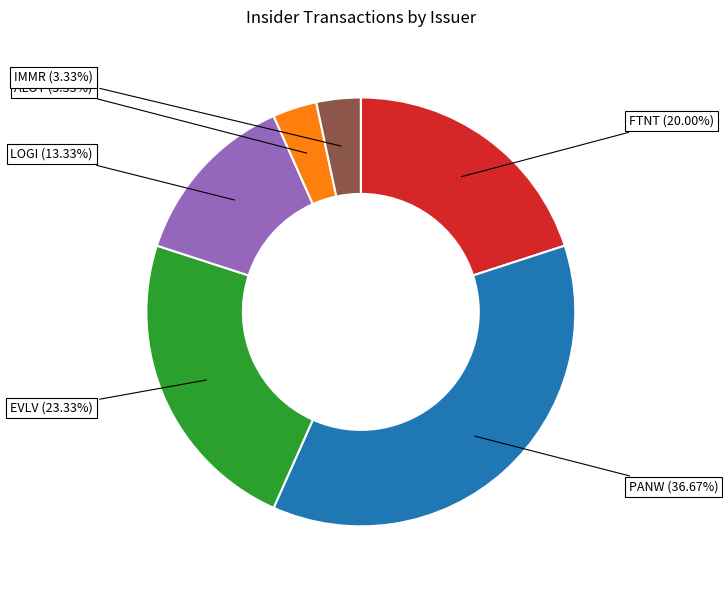

To the nearest percent, what percentage of the pie is PANW?

37%